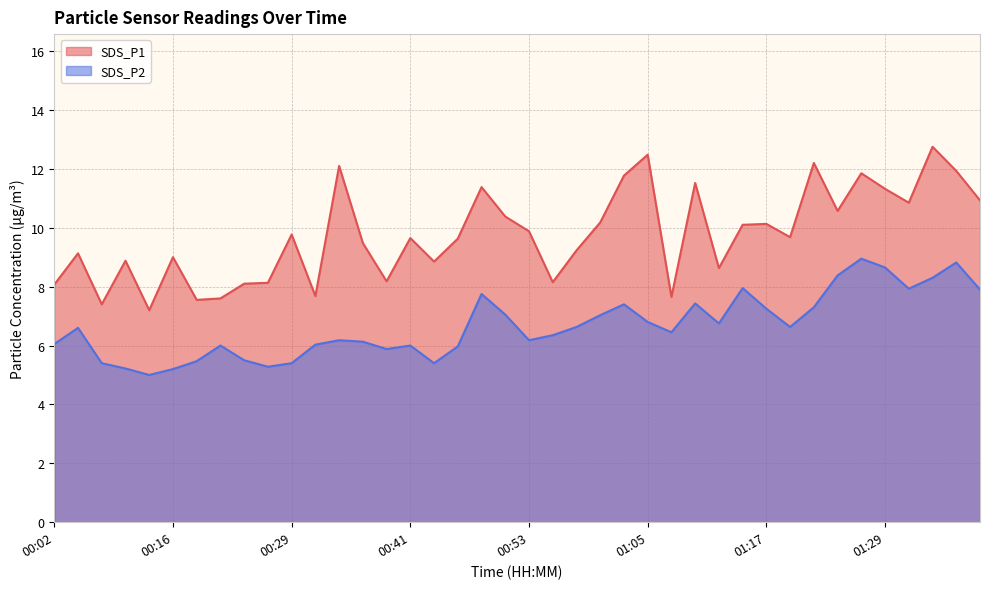

Reading right to left, what are all the values shown in this chart?

SDS_P1: 01:39=10.9	01:37=11.9	01:34=12.8	01:32=10.8	01:29=11.3	01:27=11.8	01:24=10.6	01:22=12.2	01:19=9.7	01:17=10.1	01:15=10.1	01:12=8.6	01:10=11.5	01:07=7.7	01:05=12.5	01:02=11.8	01:00=10.2	00:58=9.2	00:55=8.2	00:53=9.9	00:50=10.4	00:48=11.4	00:46=9.6	00:43=8.8	00:41=9.7	00:38=8.2	00:36=9.5	00:33=12.1	00:31=7.7	00:29=9.8	00:26=8.1	00:24=8.1	00:21=7.6	00:19=7.5	00:16=9.0	00:14=7.2	00:12=8.9	00:09=7.4	00:04=9.1	00:02=8.1
SDS_P2: 01:39=7.9	01:37=8.8	01:34=8.3	01:32=7.9	01:29=8.7	01:27=8.9	01:24=8.4	01:22=7.3	01:19=6.6	01:17=7.2	01:15=8.0	01:12=6.8	01:10=7.4	01:07=6.5	01:05=6.8	01:02=7.4	01:00=7.0	00:58=6.6	00:55=6.3	00:53=6.2	00:50=7.0	00:48=7.8	00:46=6.0	00:43=5.4	00:41=6.0	00:38=5.9	00:36=6.1	00:33=6.2	00:31=6.0	00:29=5.4	00:26=5.3	00:24=5.5	00:21=6.0	00:19=5.5	00:16=5.2	00:14=5.0	00:12=5.2	00:09=5.4	00:04=6.6	00:02=6.0